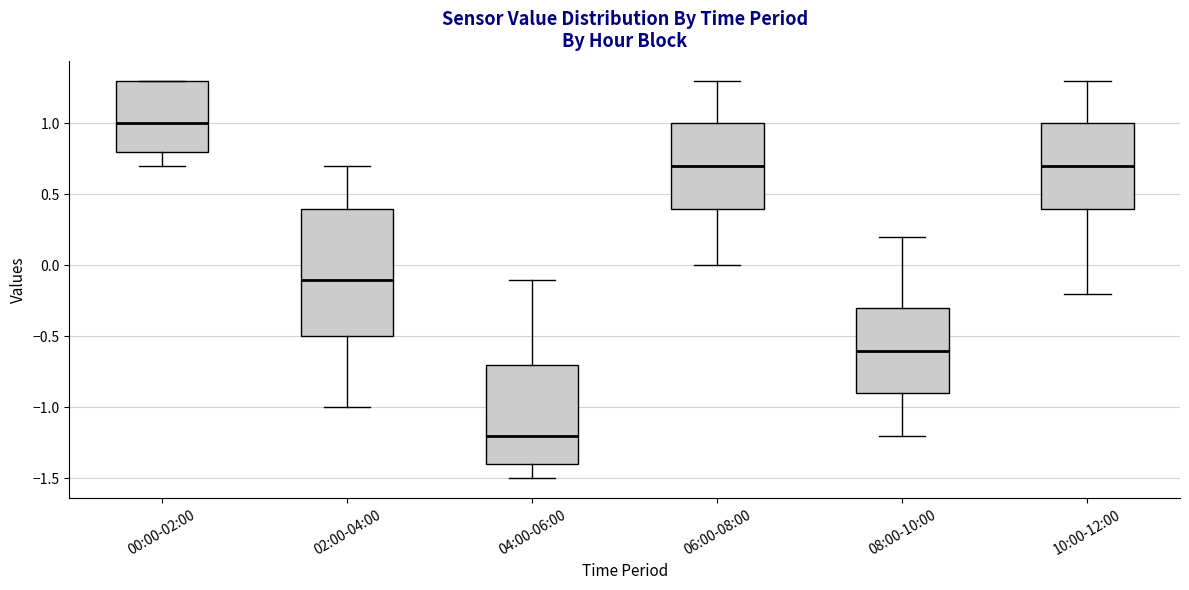

Which box has the lowest median line?

04:00-06:00